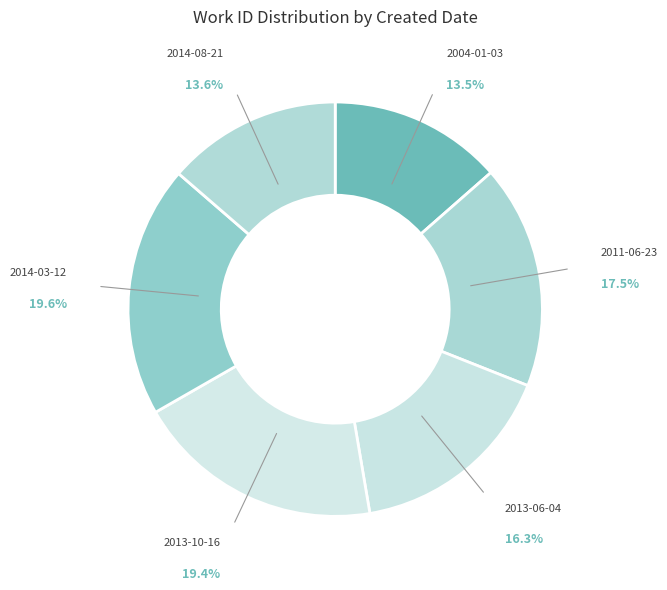

The 2014-08-21 slice represents 23% of the pie. True or false?

False